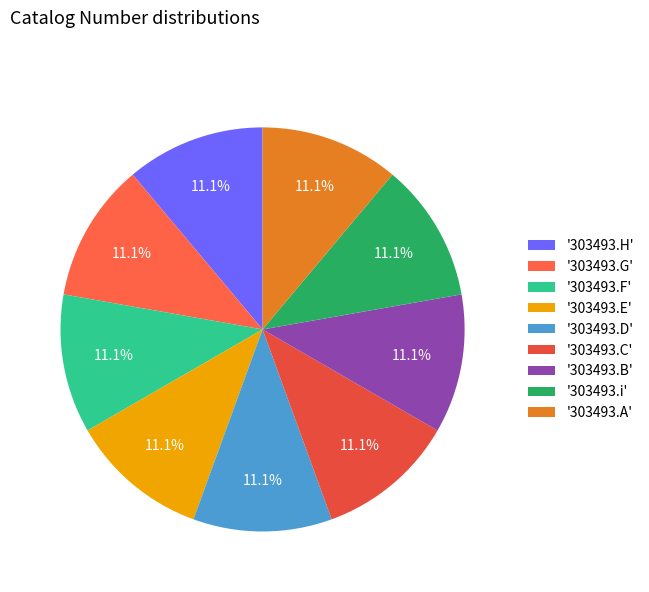

Count the number of slices in the pie.

9